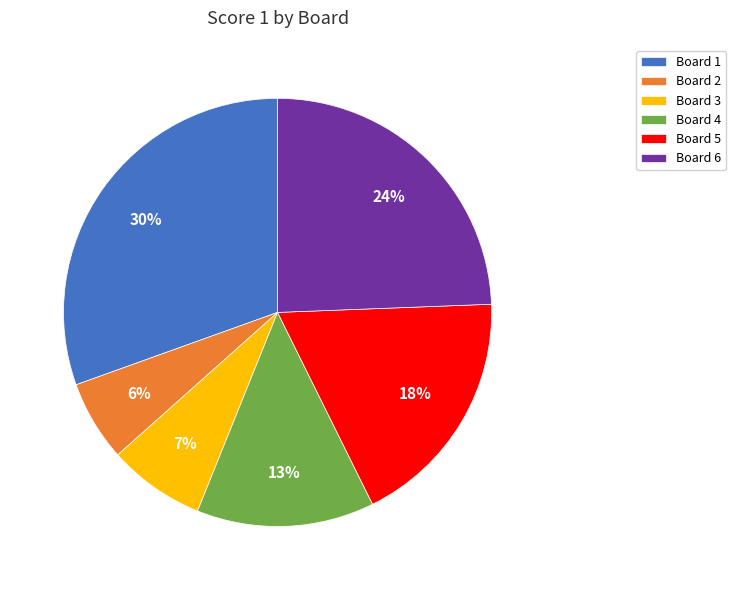

What is the largest slice in the pie chart?

Board 1